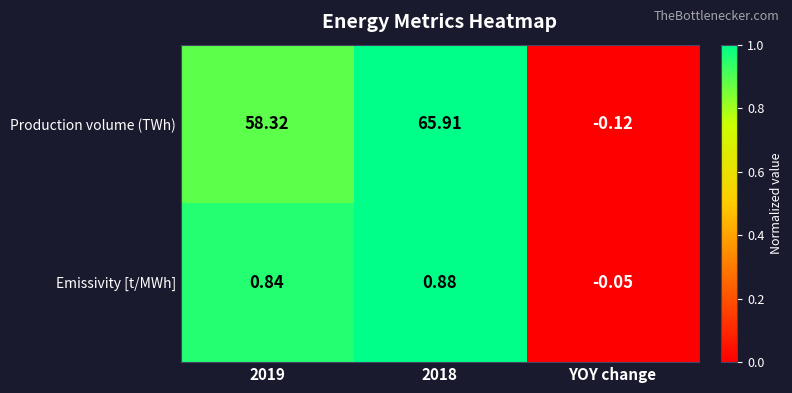

At which label is Emissivity [t/MWh] closest to 0?

YOY change